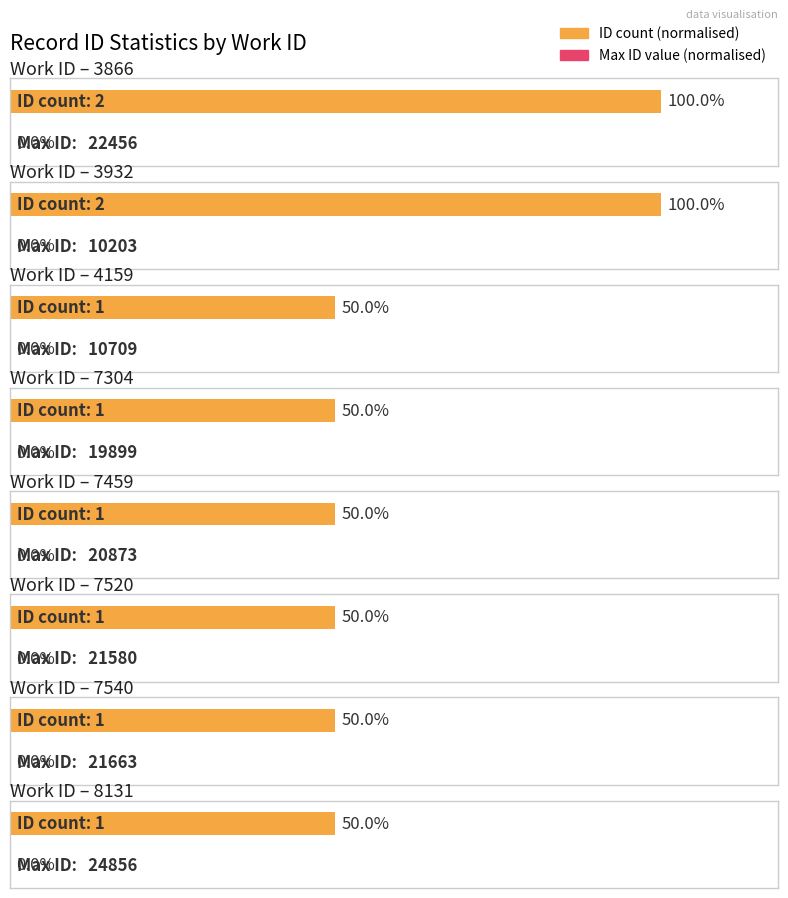

At which label does Maximum utilization reach its minimum?

3866